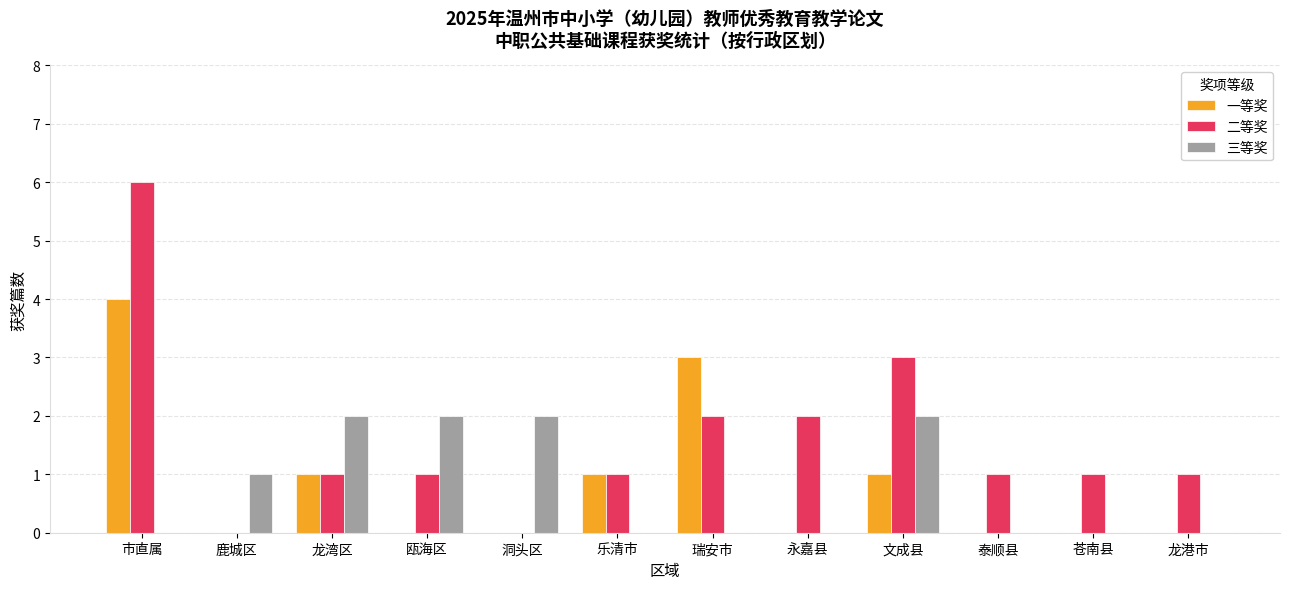

What are all the series names shown in the legend?

一等奖, 二等奖, 三等奖